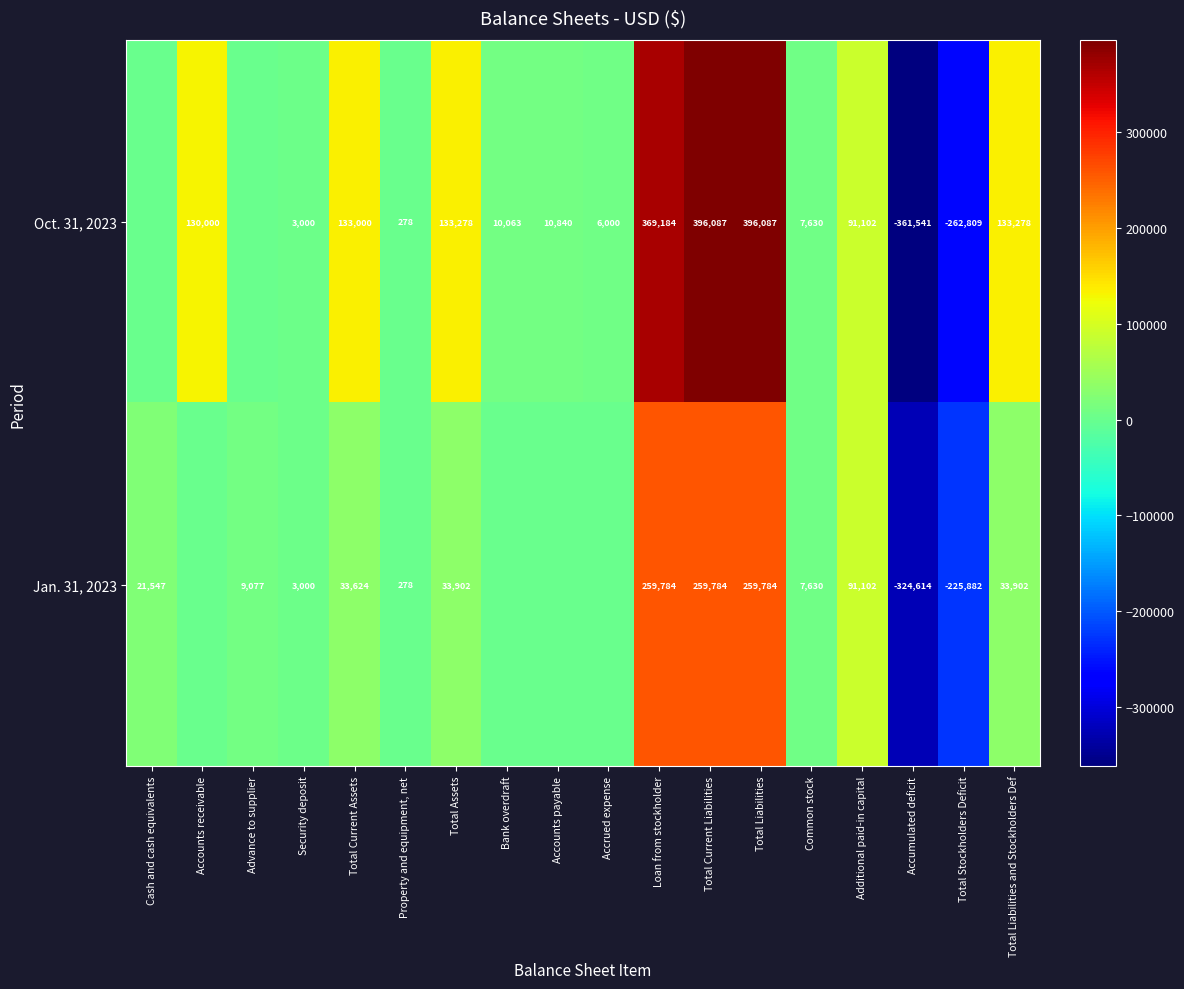

How many data points in Oct. 31, 2023 are above 10840?

8